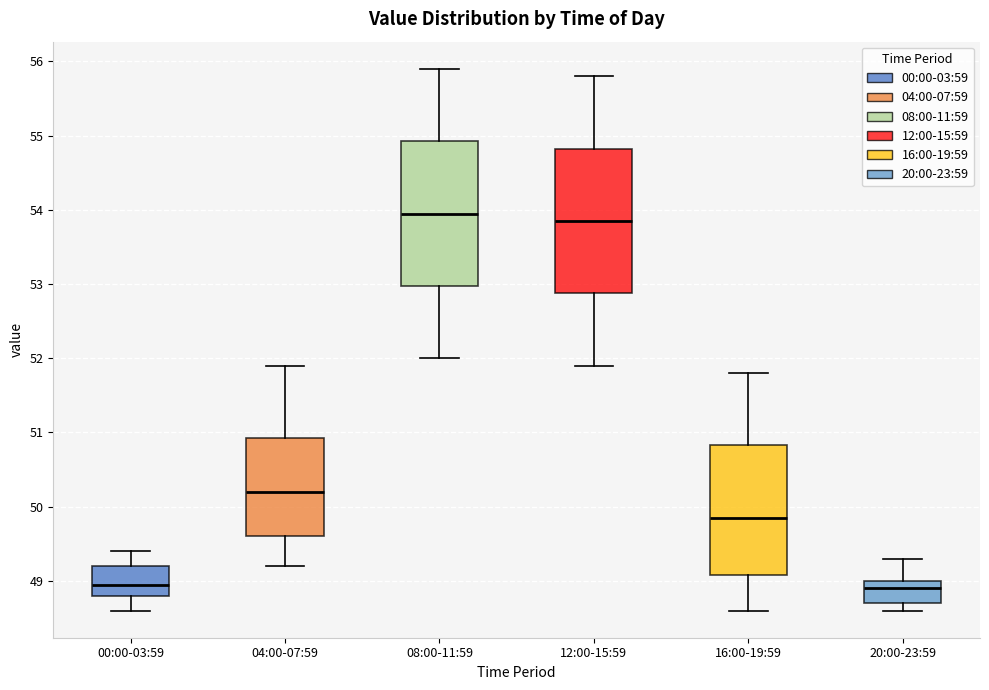

Reading left to right, transcribe this box plot: for each box, give where its median line is, the range the box spans, and where its two whiskers end, as read against the y-axis. The values are not printed on the chart, so give them approximately, as read against the axis.

00:00-03:59: median 49.0, box 48.8 to 49.2, whiskers 48.6 to 49.4
04:00-07:59: median 50.2, box 49.6 to 50.9, whiskers 49.2 to 51.9
08:00-11:59: median 54.0, box 53.0 to 54.9, whiskers 52.0 to 55.9
12:00-15:59: median 53.9, box 52.9 to 54.8, whiskers 51.9 to 55.8
16:00-19:59: median 49.9, box 49.1 to 50.8, whiskers 48.6 to 51.8
20:00-23:59: median 48.9, box 48.7 to 49.0, whiskers 48.6 to 49.3